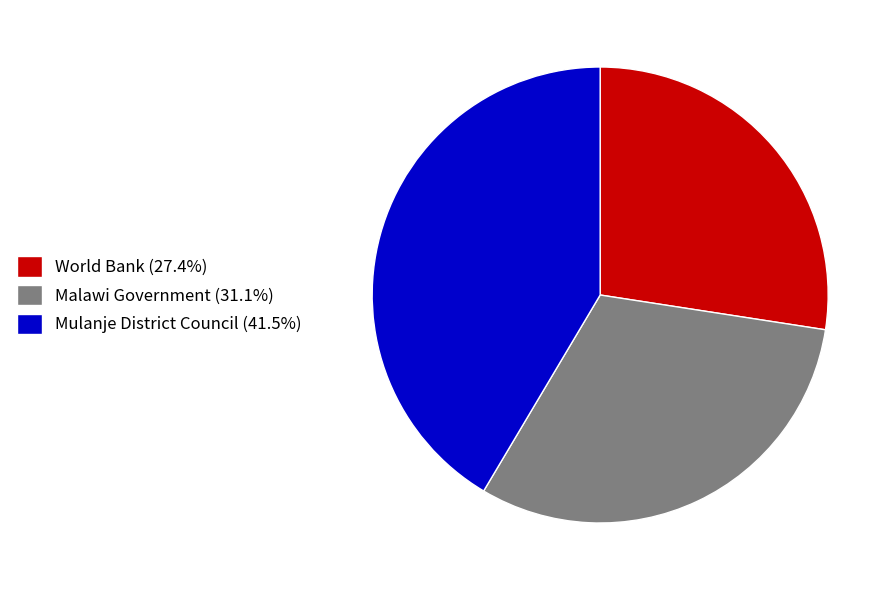

Rank the categories by value from lowest to highest.

World Bank, Malawi Government, Mulanje District Council